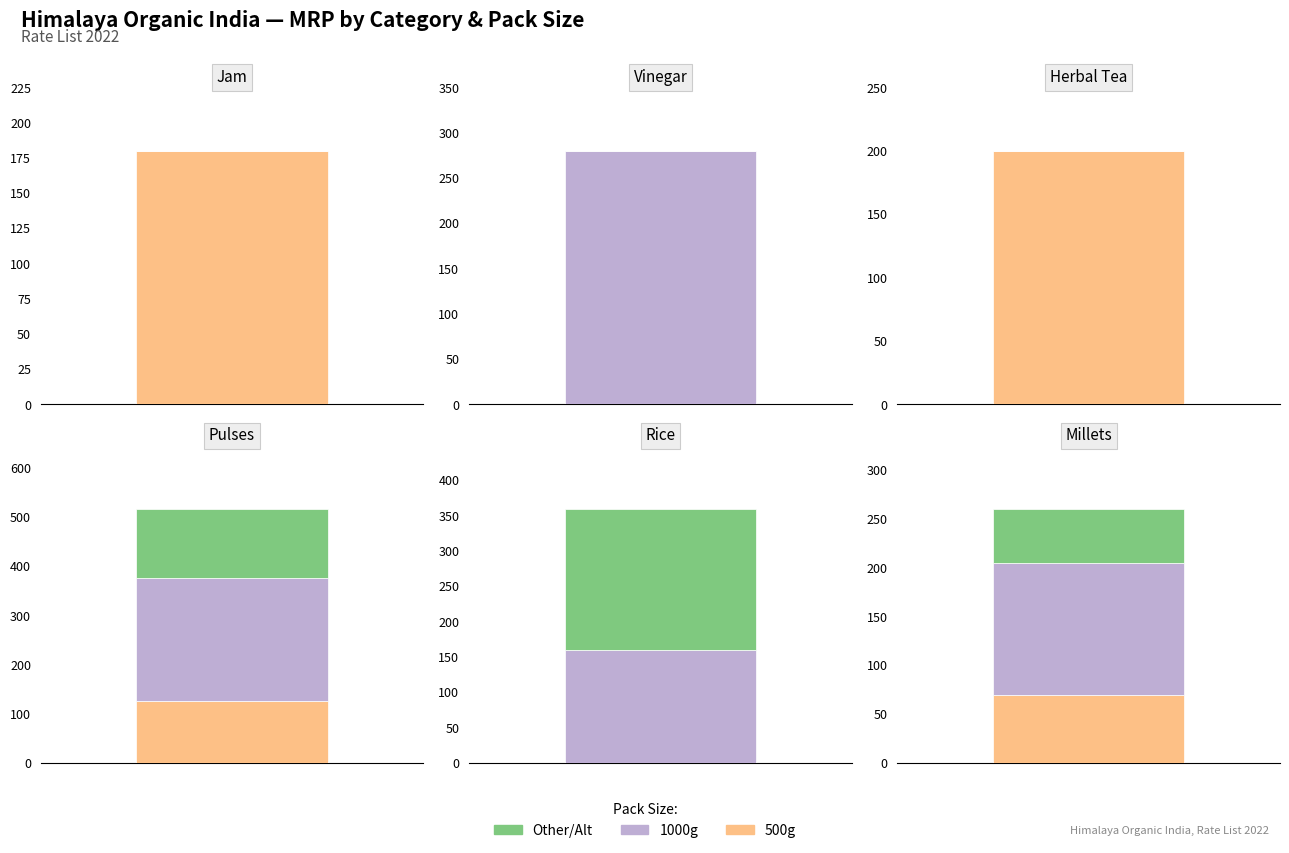

Rank the series by their average value, from lowest to highest.

Other, 500g, 1000g